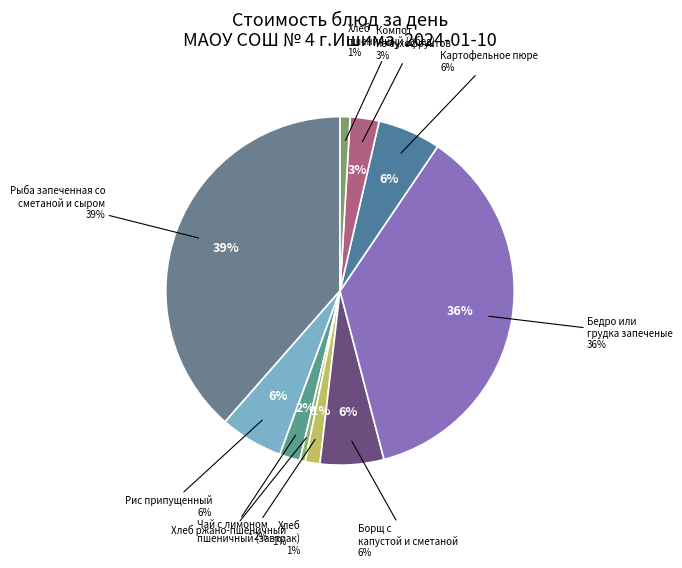

Is the sum of Хлеб ржано-пшеничный and Рыба запеченная со сметаной и сыром greater than half?

No